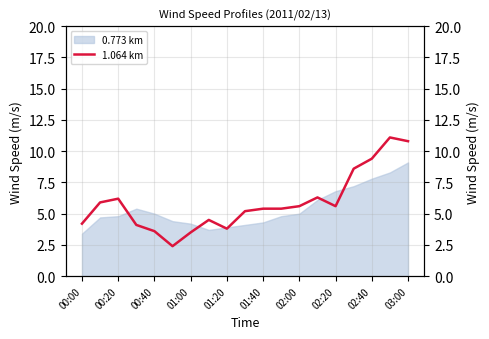

True or false: there are more than 1 points higher than both neighbors.

True